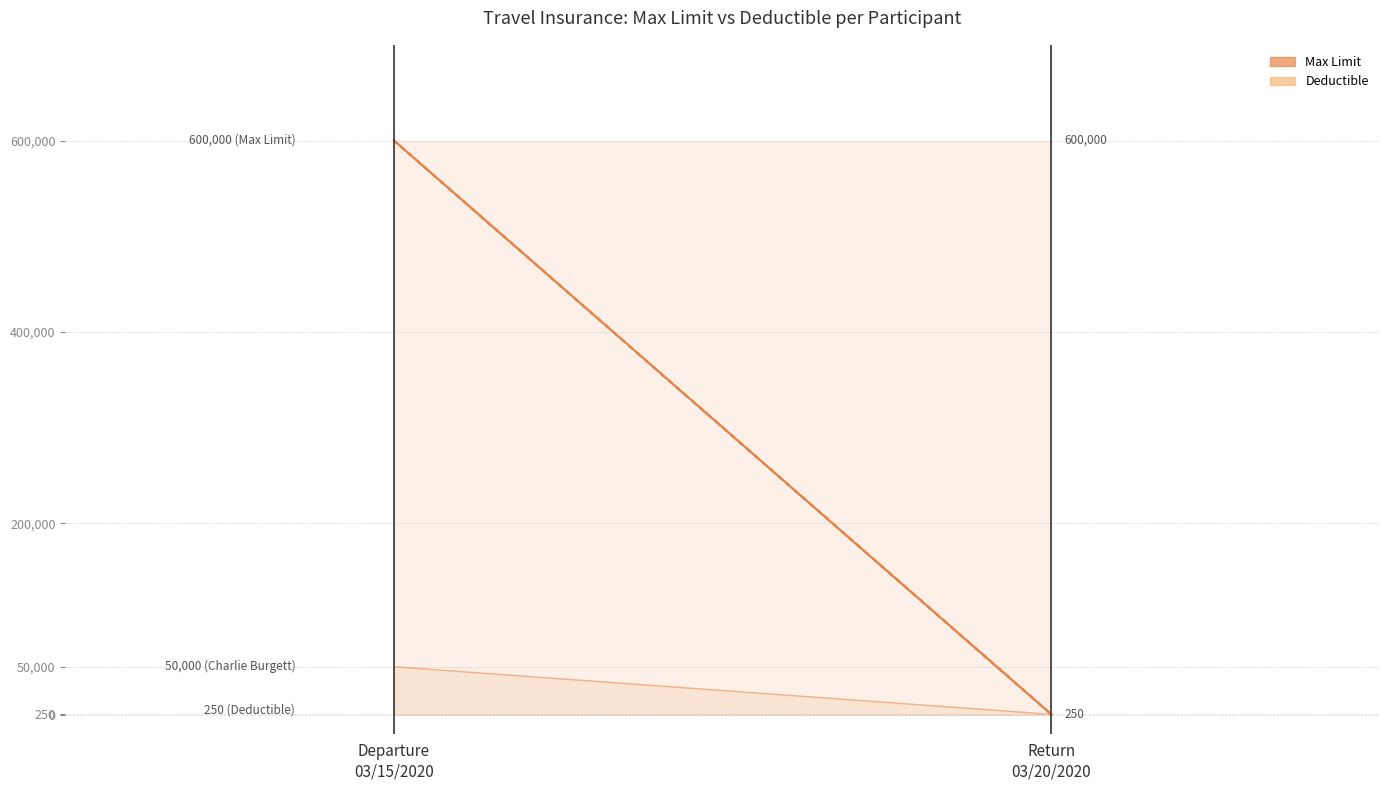

At which label is the value closest to 25125?

Departure
03/15/2020